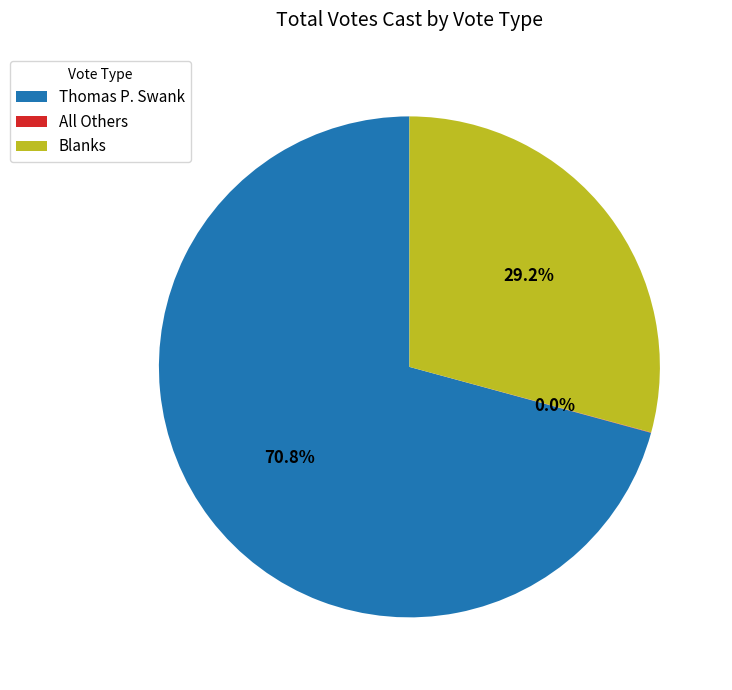

Approximately how many times larger is the value at Blanks compared to Thomas P. Swank?

0.4